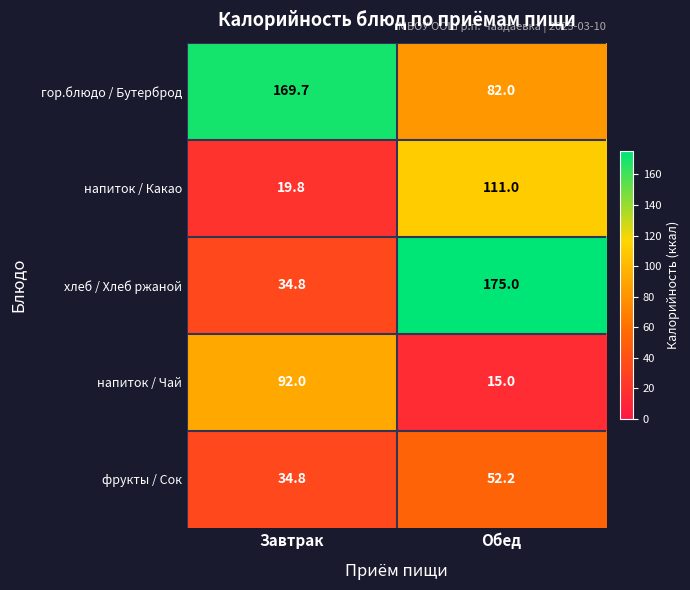

Between Завтрак and Обед, which series saw the biggest shift?

хлеб / Хлеб ржаной